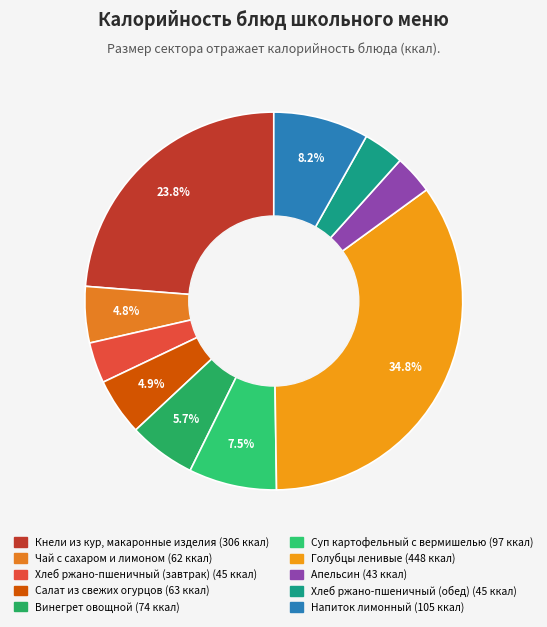

To the nearest percent, what is the average slice percentage?

10%